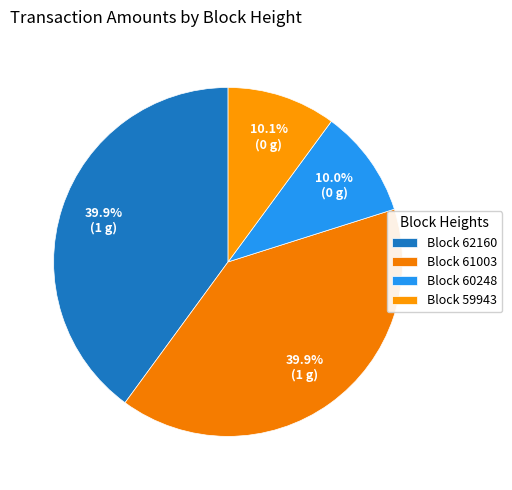

Count the number of slices in the pie.

4